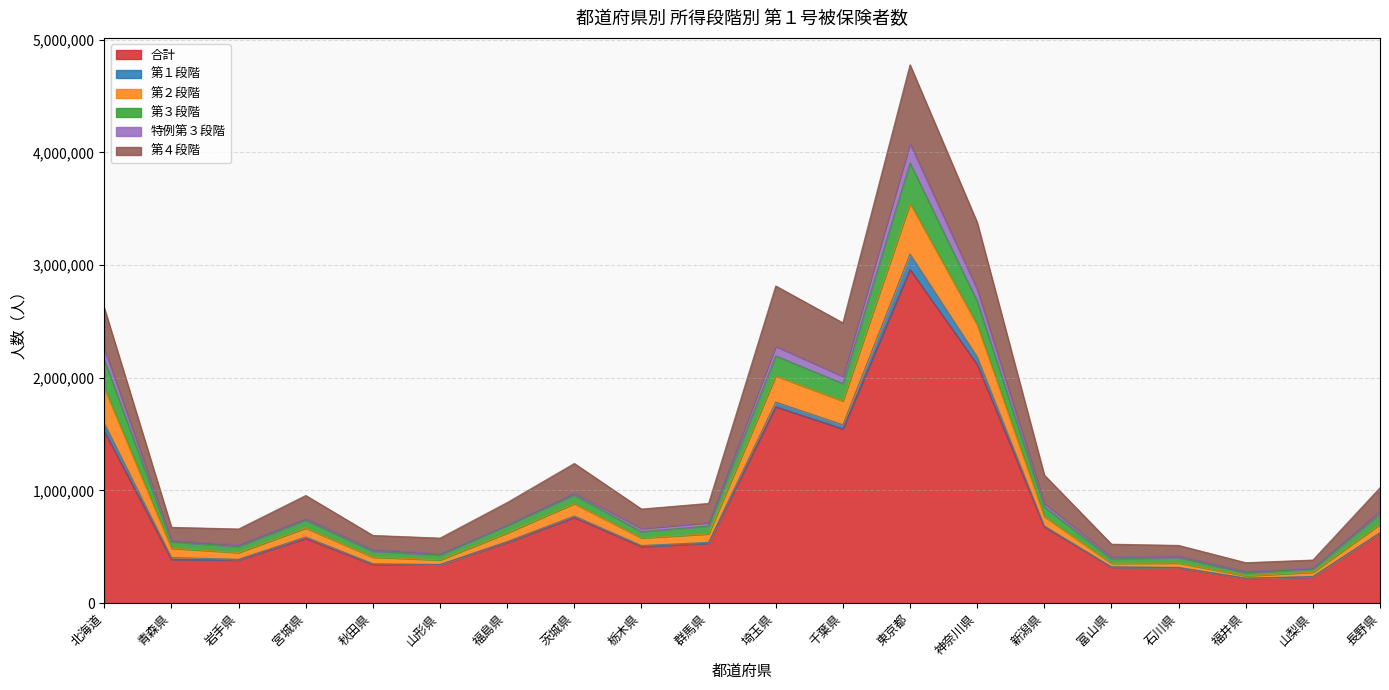

Which category has the lowest value in the 第２段階 series?

福井県